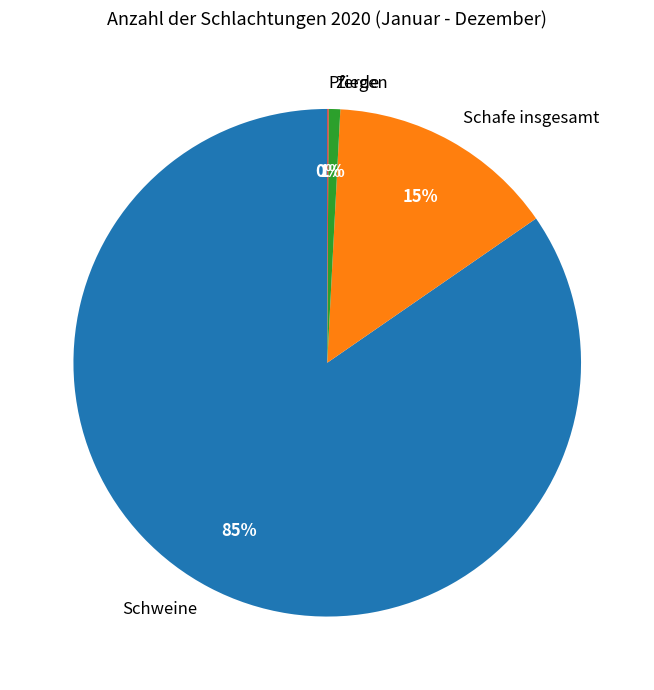

Between Ziegen and Schweine, which is larger?

Schweine